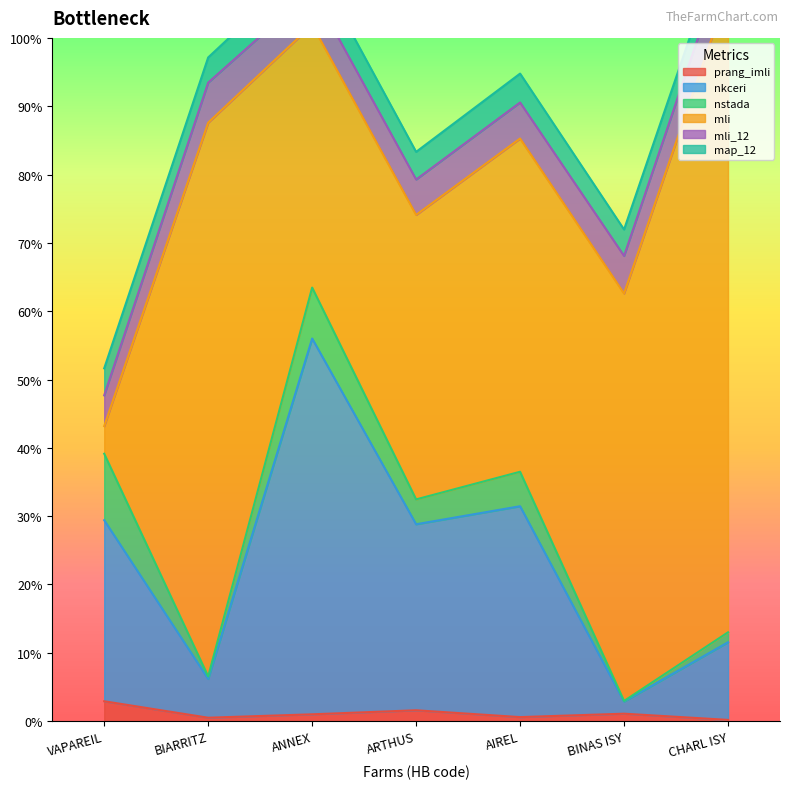

Reading right to left, transcribe all the data shown in this chart.

prang_imli: CHARL ISY=4	BINAS ISY=24	AIREL=13	ARTHUS=35	ANNEX=22	BIARRITZ=11	VAPAREIL=64
nkceri: CHARL ISY=250	BINAS ISY=39	AIREL=679	ARTHUS=599	ANNEX=1210	BIARRITZ=125	VAPAREIL=583
nstada: CHARL ISY=32	BINAS ISY=2	AIREL=111	ARTHUS=80	ANNEX=164	BIARRITZ=8	VAPAREIL=214
mli: CHARL ISY=2065	BINAS ISY=1312	AIREL=1073	ARTHUS=916	ANNEX=846	BIARRITZ=1783	VAPAREIL=89
mli_12: CHARL ISY=134	BINAS ISY=121	AIREL=116	ARTHUS=114	ANNEX=112	BIARRITZ=129	VAPAREIL=99
map_12: CHARL ISY=76	BINAS ISY=85	AIREL=93	ARTHUS=89	ANNEX=96	BIARRITZ=81	VAPAREIL=87